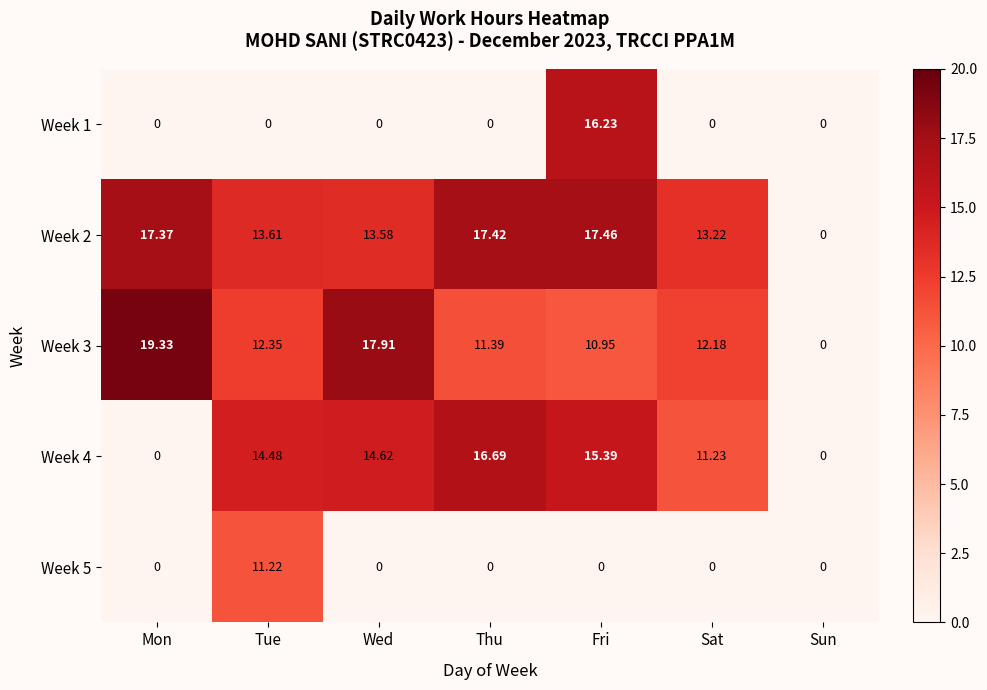

What is the total value across all series at Sat?

36.6